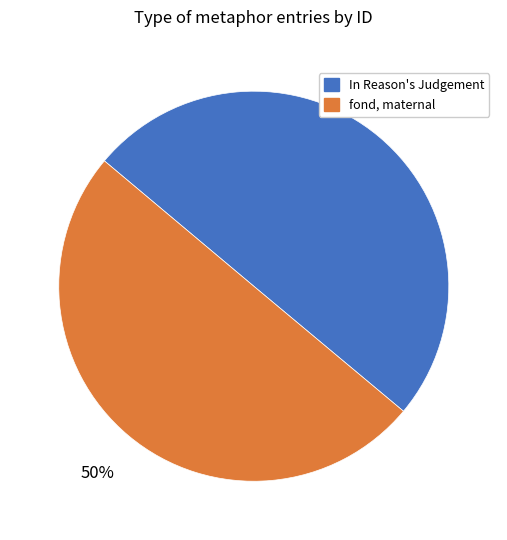

To the nearest percent, what percentage of the pie is fond, maternal?

50%